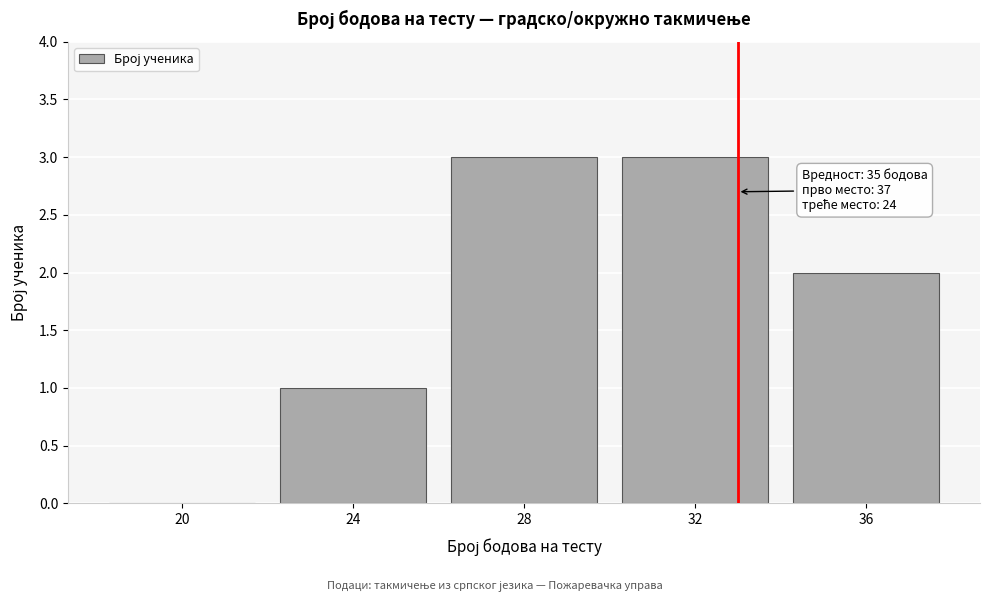

Reading left to right, transcribe all the data shown in this chart.

20=0	24=1	28=3	32=3	36=2